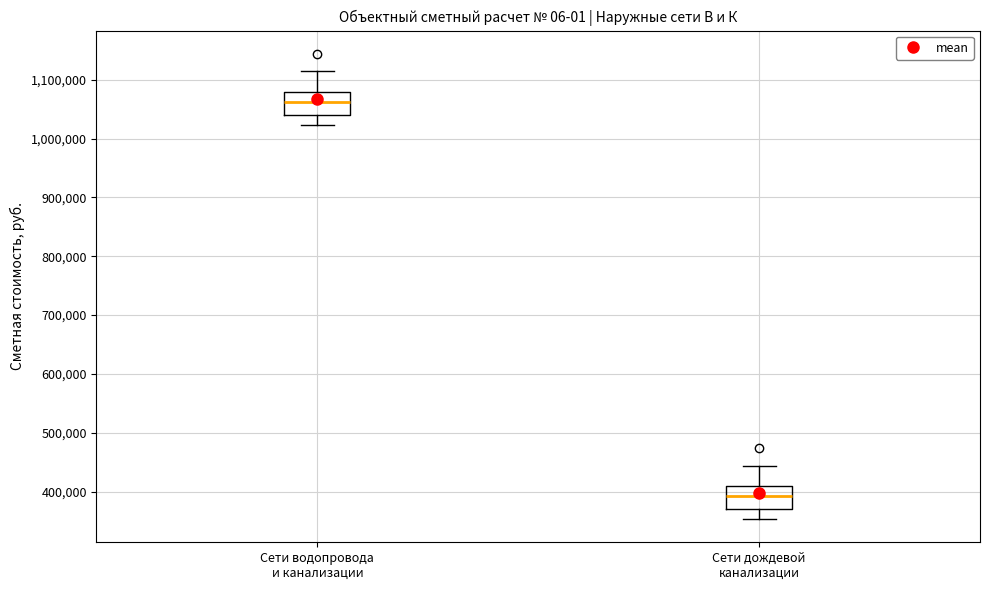

Reading left to right, read every box against the y-axis: the position of its median line, the range the box covers, and the ends of its whiskers. The values are not printed on the chart, so give them approximately, as read against the axis.

Сети водопровода и канализации: median 1060000, box 1040000 to 1080000, whiskers 1020000 to 1110000
Сети дождевой канализации: median 390000, box 370000 to 410000, whiskers 350000 to 440000